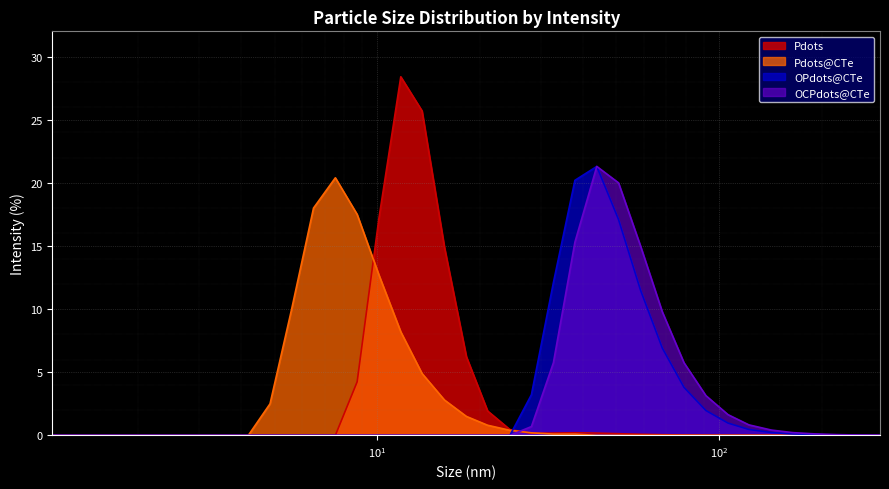

How many data points in Pdots are above 0?

25